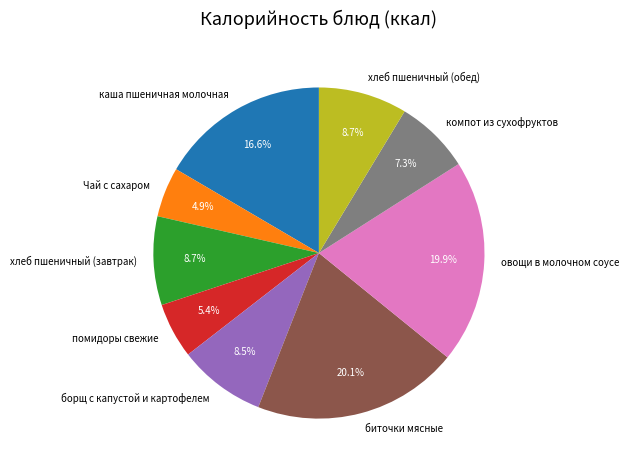

Does хлеб пшеничный (завтрак) account for over 50% of the chart?

No